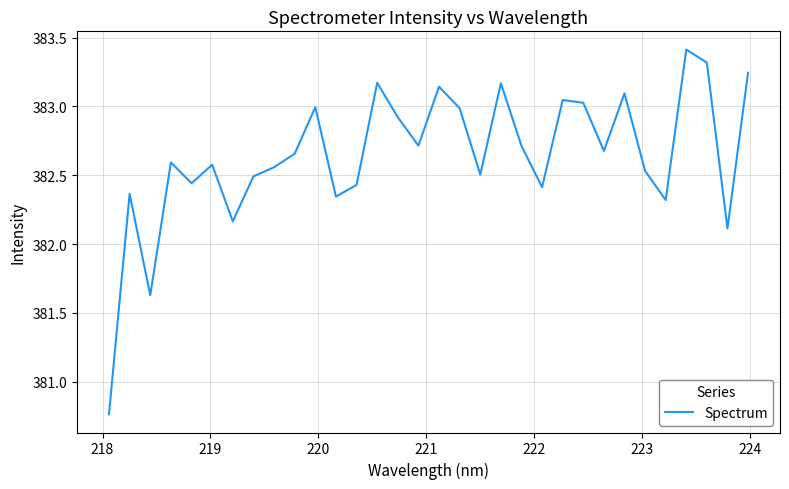

How many lines are shown in the chart?

1